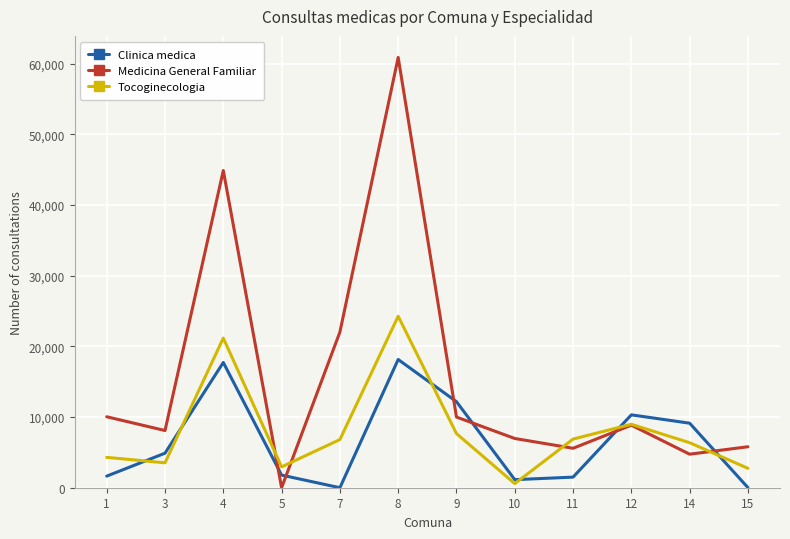

True or false: Clinica medica has more than 1 interior local peaks.

True